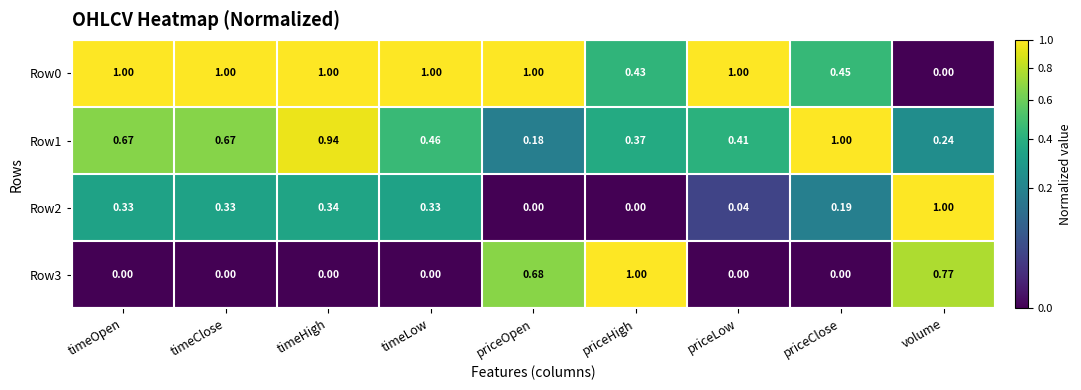

At which label does Row3 reach its peak?

priceHigh